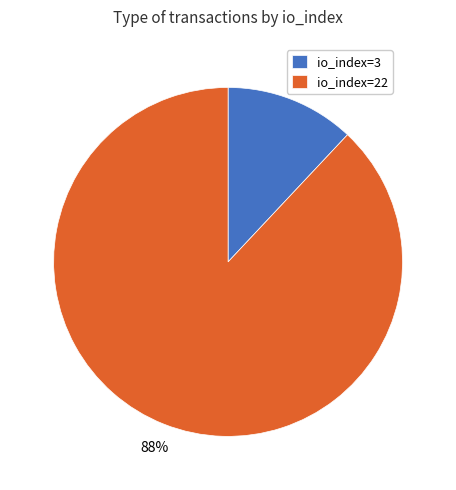

Between io_index=22 and io_index=3, which is larger?

io_index=22